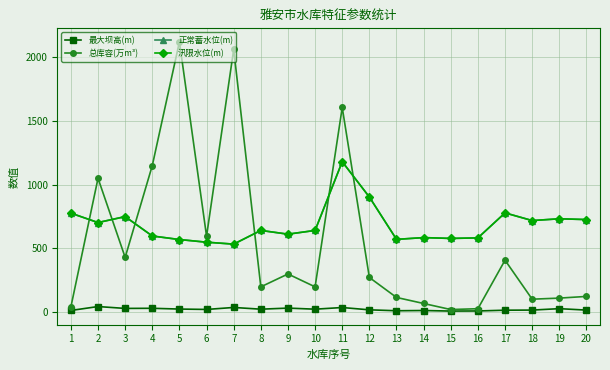

How many data points does each series have?

20